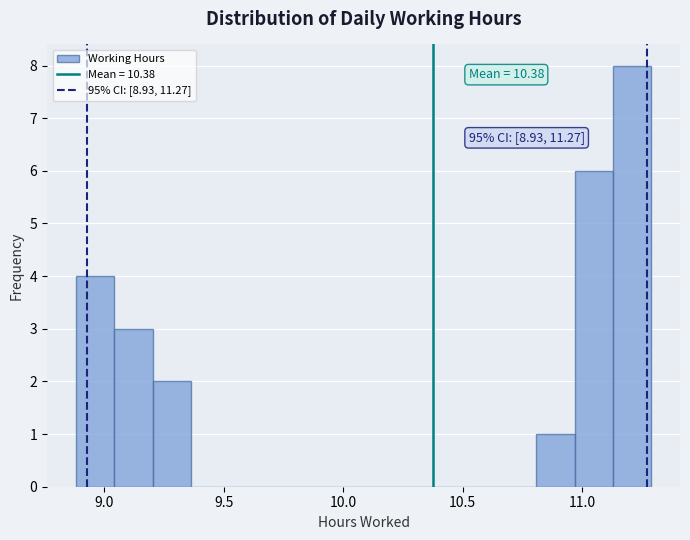

Around what value on the x-axis is the tallest bar? Give the approximate position of its centre, as read against the axis.

11.20